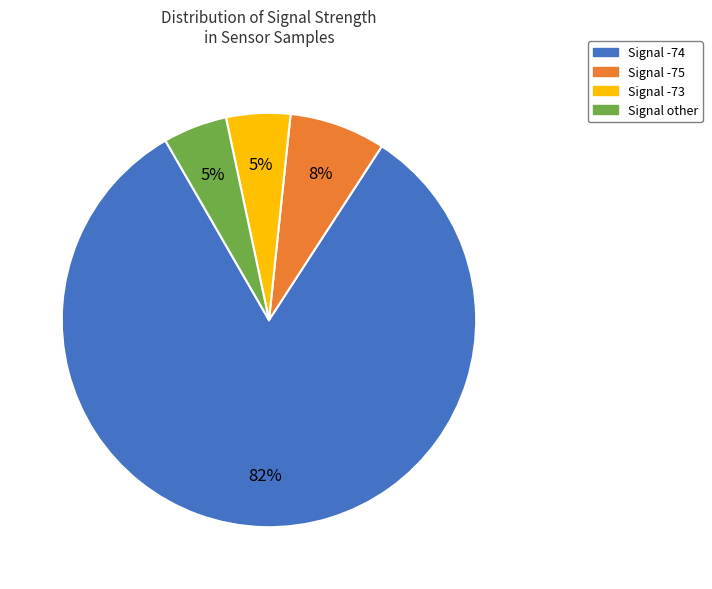

To the nearest percent, what is the average slice percentage?

25%